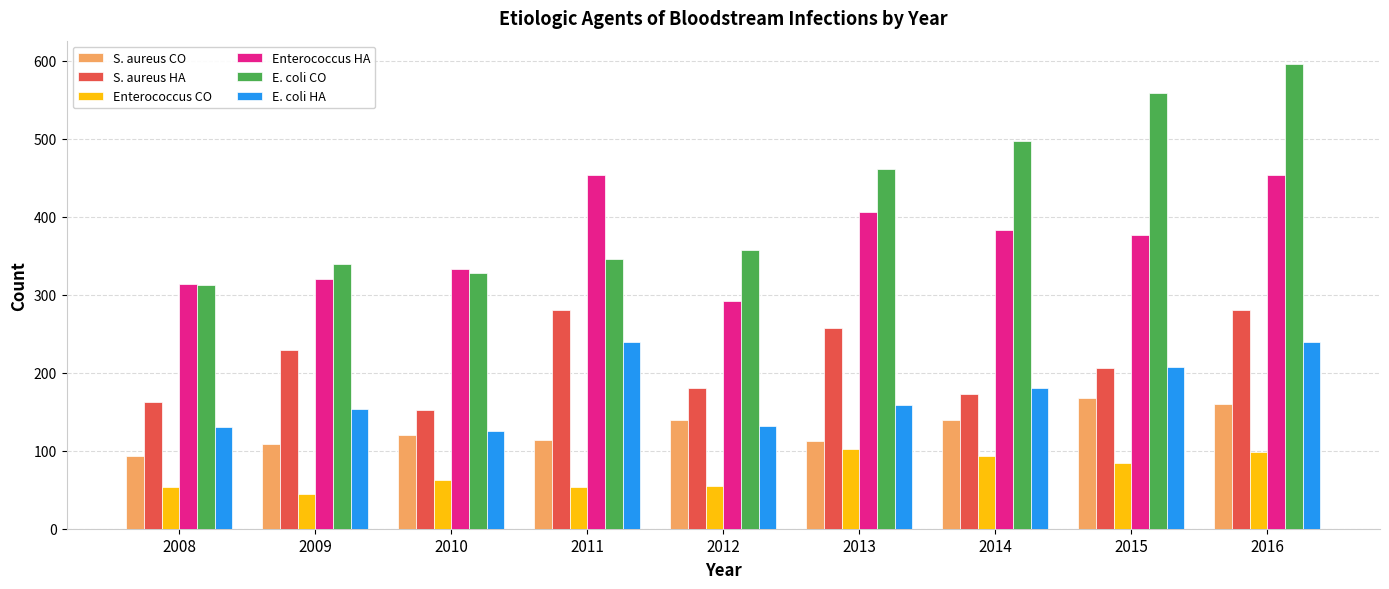

Rank the series by their maximum value, from lowest to highest.

Enterococcus CO, S. aureus CO, E. coli HA, S. aureus HA, Enterococcus HA, E. coli CO